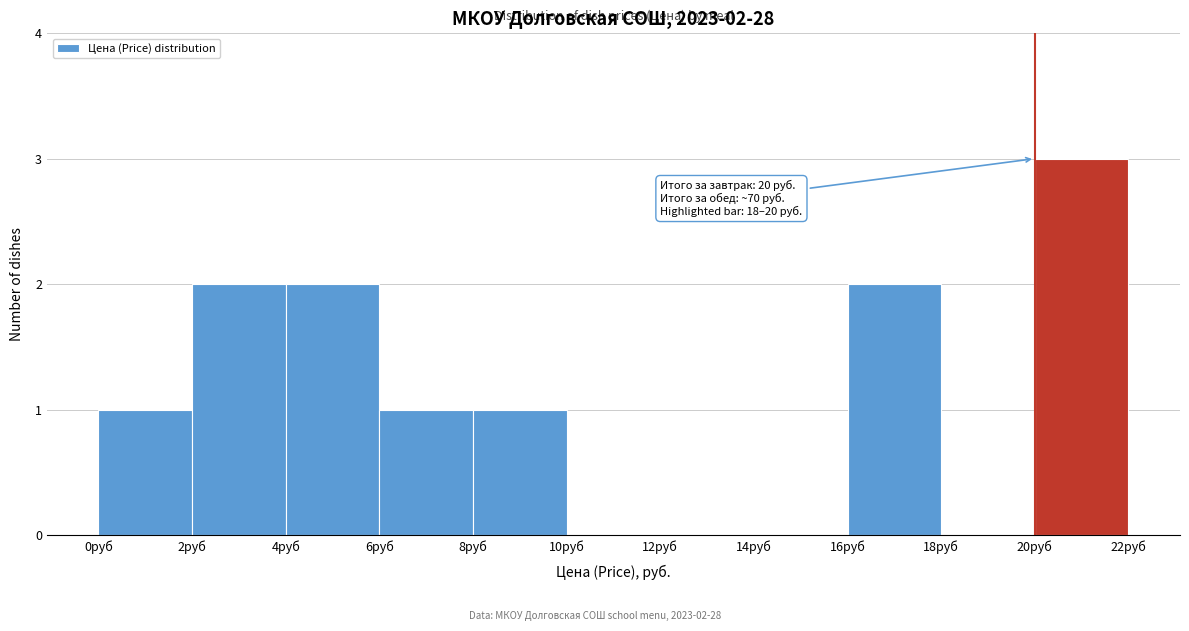

Which range on the x-axis has the tallest bar?

20 to 22